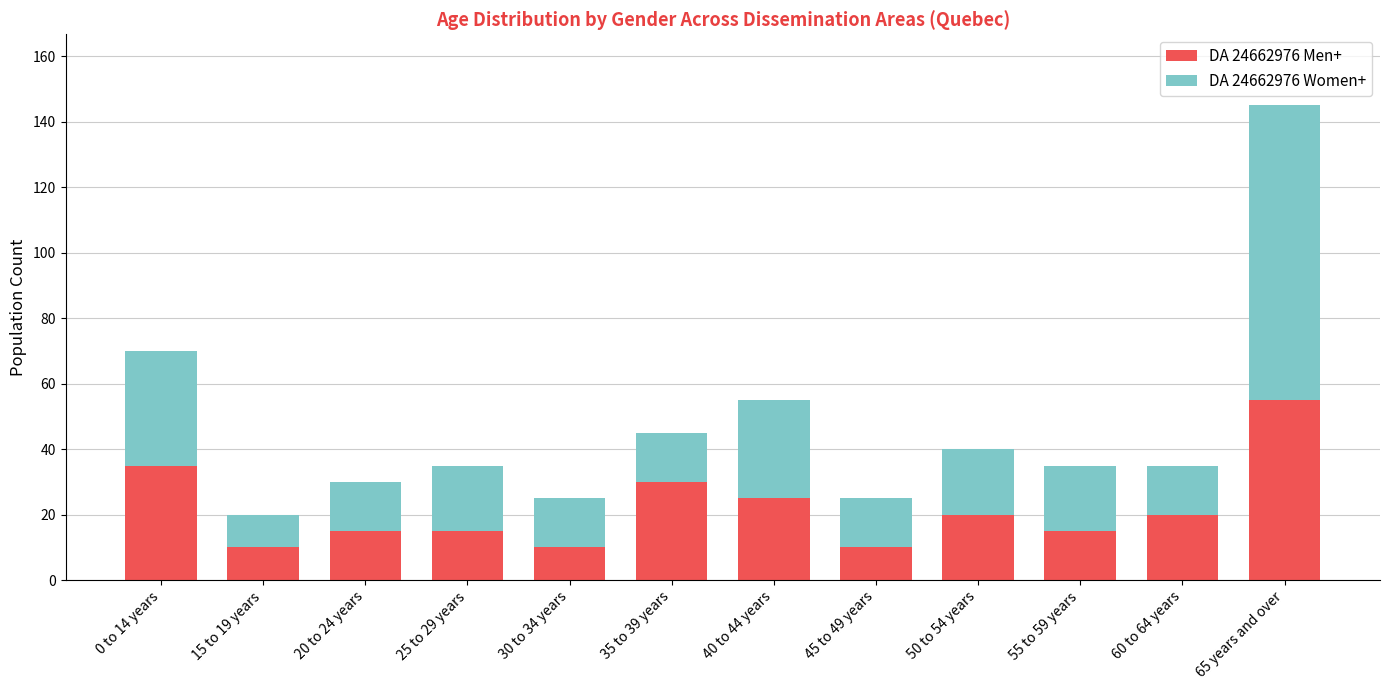

Does the chart contain stacked bars?

Yes